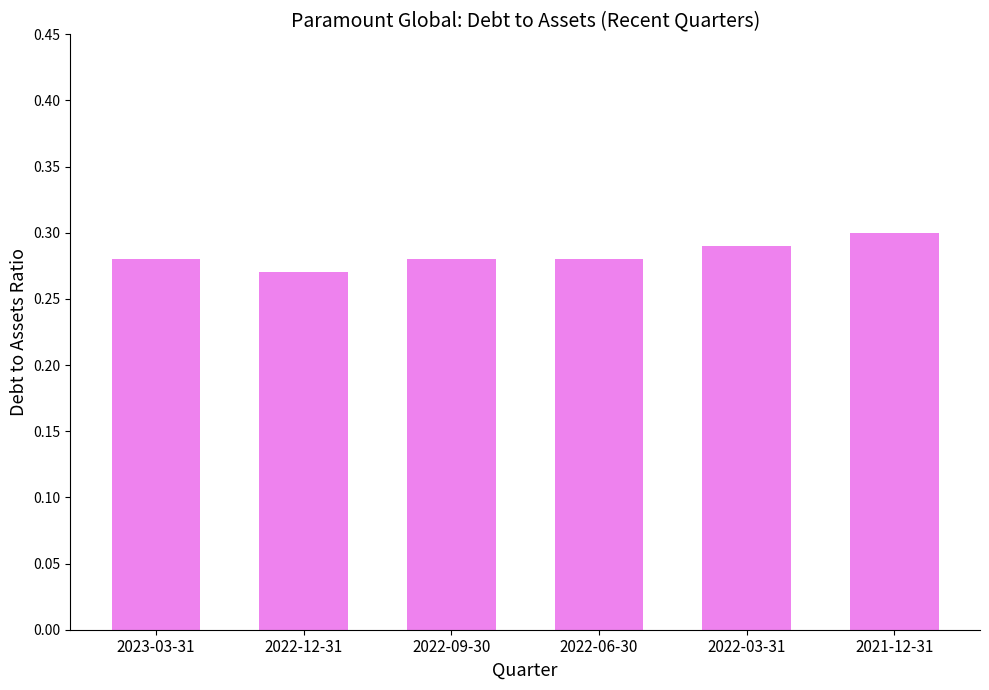

What is the label of the 4th bar from the left?

2022-06-30